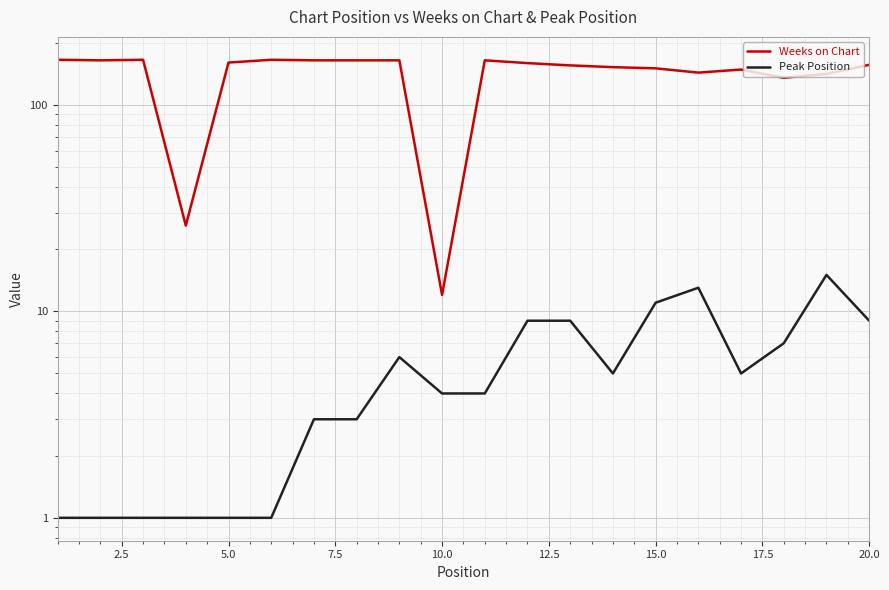

Which series has the largest total across all categories?

Weeks on Chart